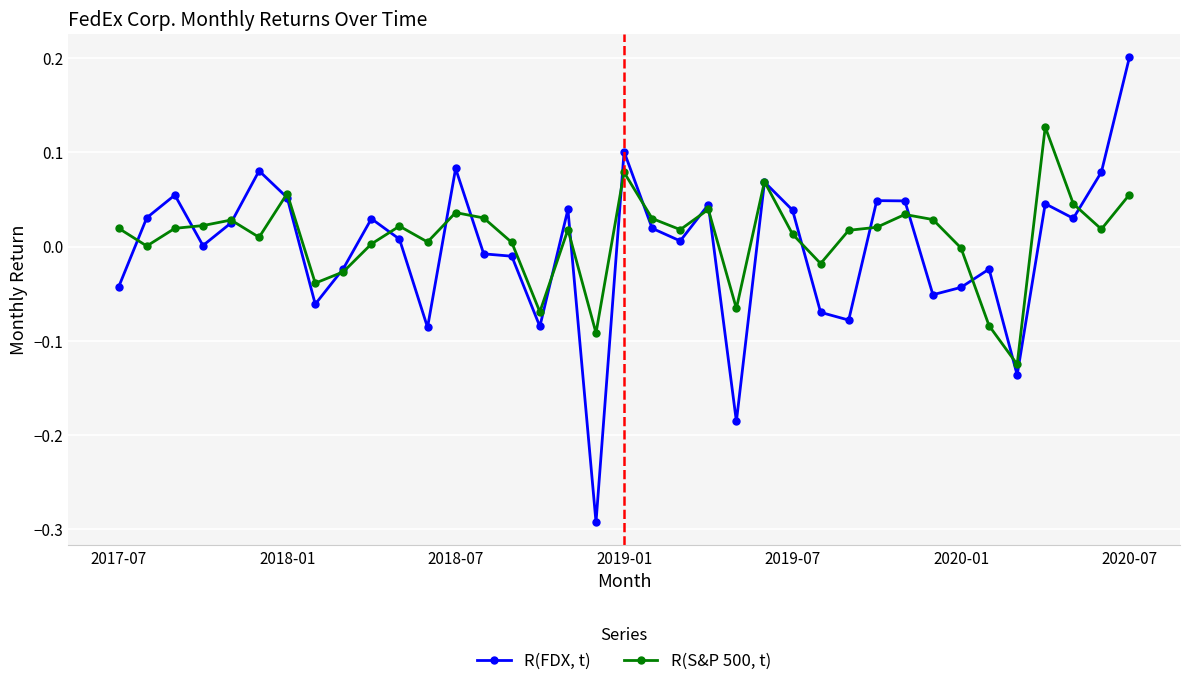

In R(S&P 500, t), how many points are higher than both neighbors (excluding endpoints)?

10